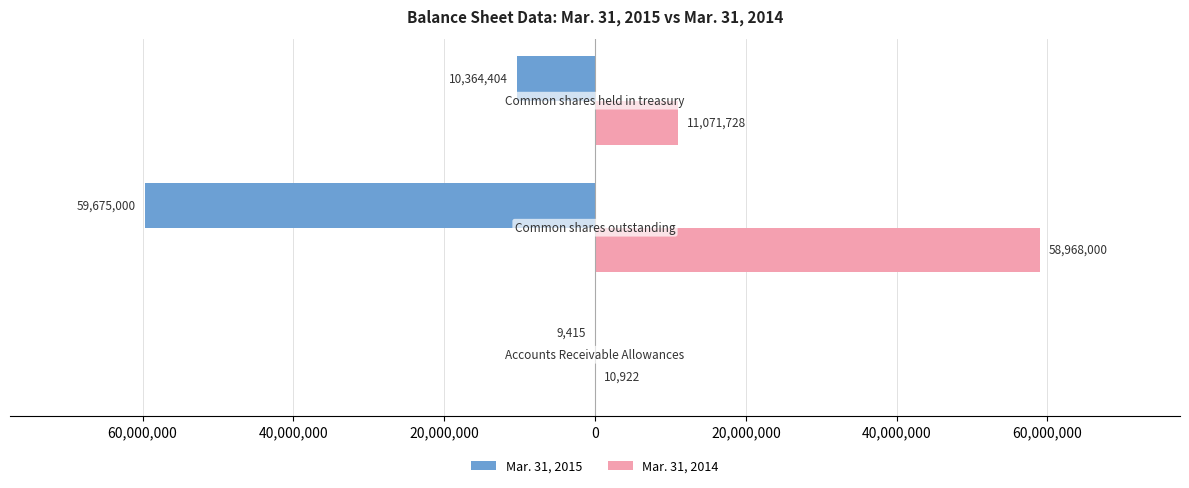

What is the value of the Mar. 31, 2015 bar at the 2nd from the left?

-59675000